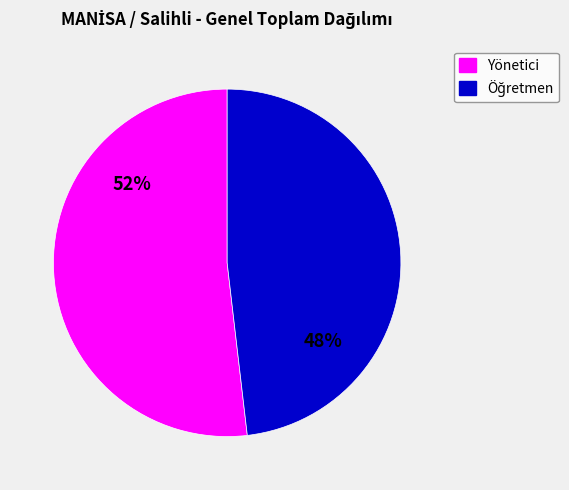

How many segments does this pie chart have?

2